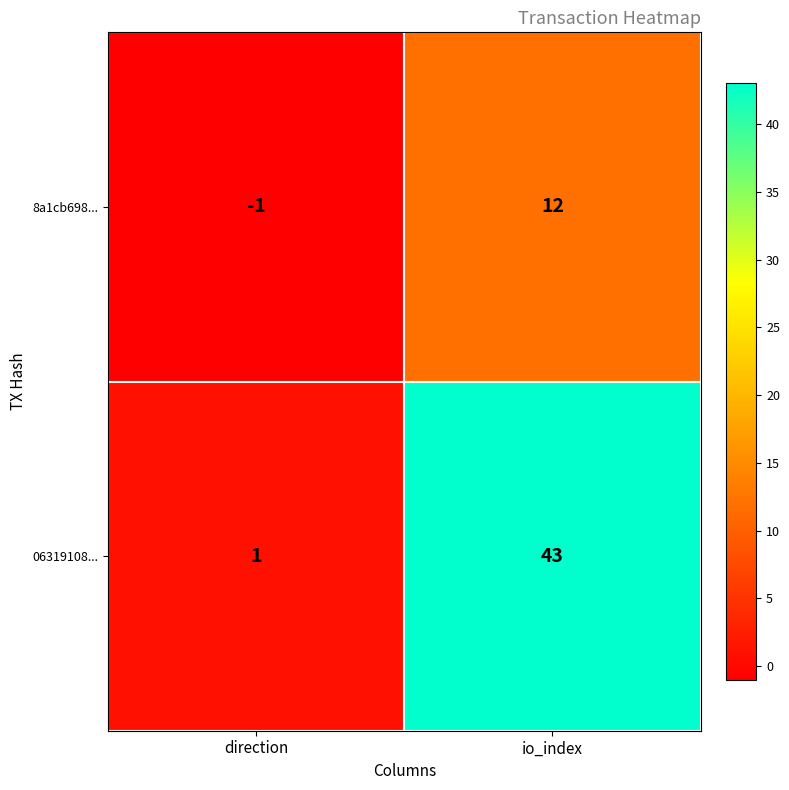

Which series has the widest spread of values?

06319108...